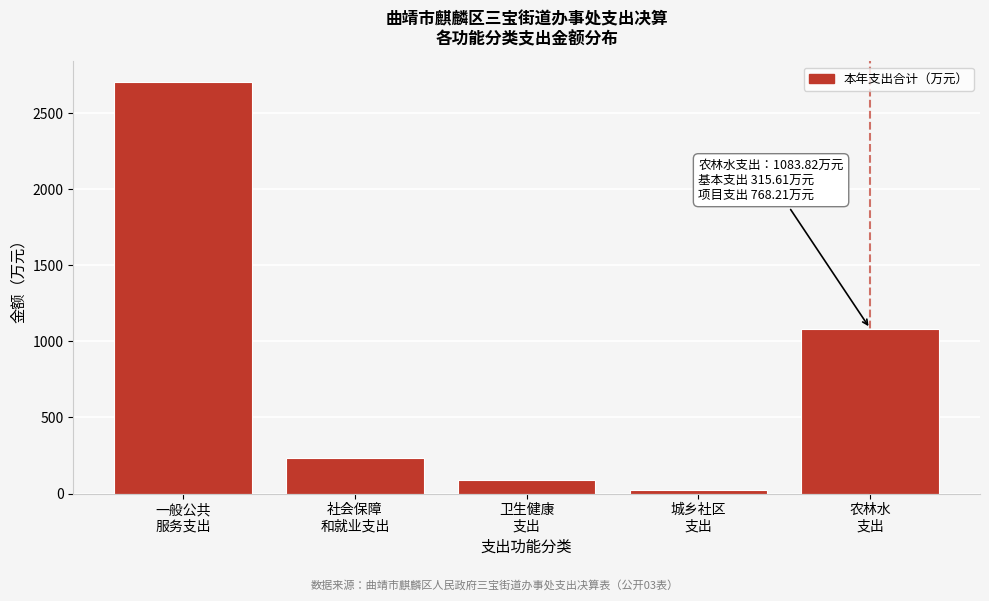

Reading left to right, list all the values displayed in this chart.

2703.6	236.5	87.8	19.9	1083.8